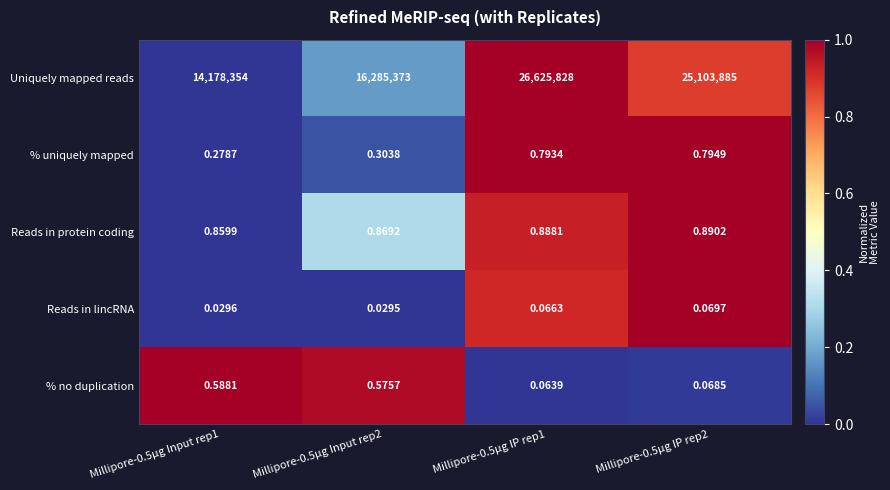

Between Millipore-0.5µg Input rep1 and Millipore-0.5µg IP rep2, which series saw the biggest shift?

Uniquely mapped reads